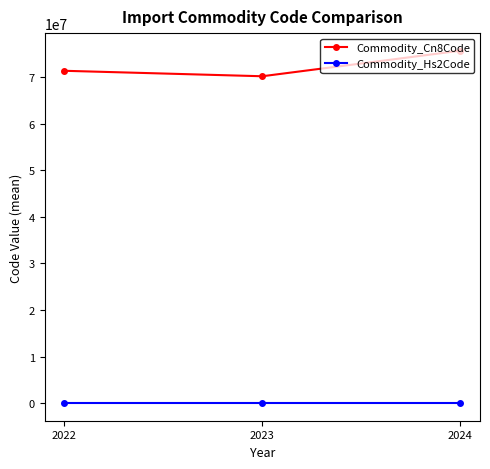

Is the value of Commodity_Cn8Code at 2023 greater than the value of Commodity_Hs2Code at 2024?

Yes